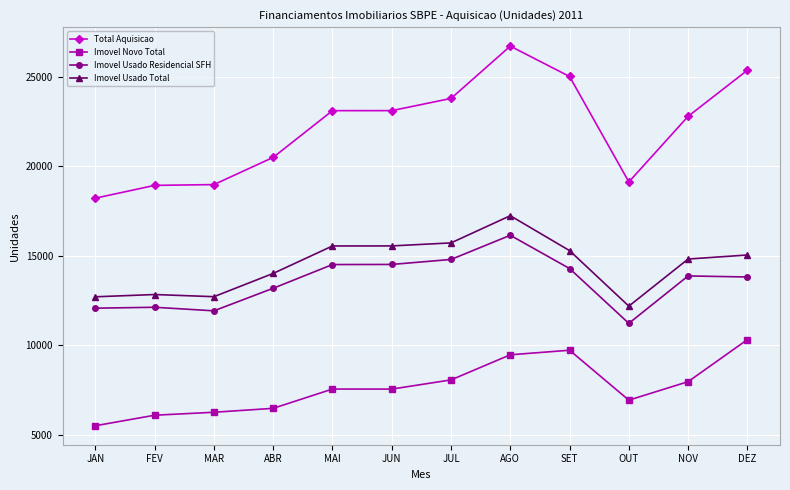

Rank the series by their maximum value, from lowest to highest.

Imovel Novo Total, Imovel Usado Residencial SFH, Imovel Usado Total, Total Aquisicao